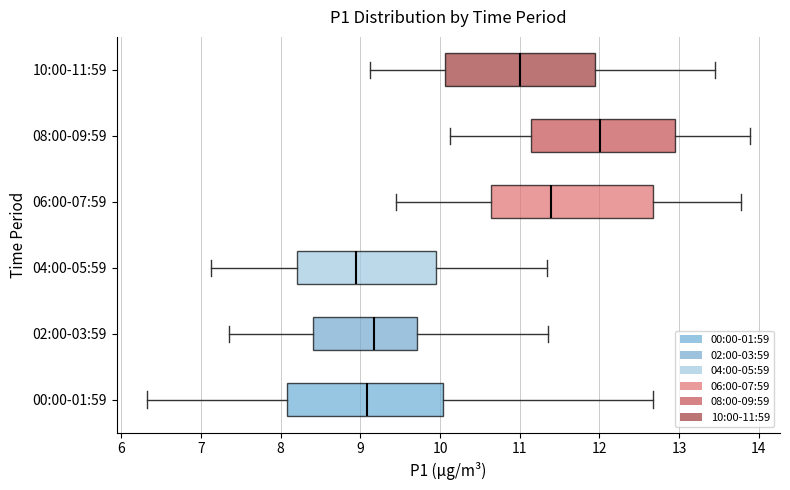

Reading bottom to top, read every box against the x-axis: the position of its median line, the range the box covers, and the ends of its whiskers. The values are not printed on the chart, so give them approximately, as read against the axis.

00:00-01:59: median 9.1, box 8.1 to 10.0, whiskers 6.3 to 12.7
02:00-03:59: median 9.2, box 8.4 to 9.7, whiskers 7.4 to 11.4
04:00-05:59: median 9.0, box 8.2 to 9.9, whiskers 7.1 to 11.3
06:00-07:59: median 11.4, box 10.6 to 12.7, whiskers 9.5 to 13.8
08:00-09:59: median 12.0, box 11.1 to 12.9, whiskers 10.1 to 13.9
10:00-11:59: median 11.0, box 10.1 to 11.9, whiskers 9.1 to 13.5